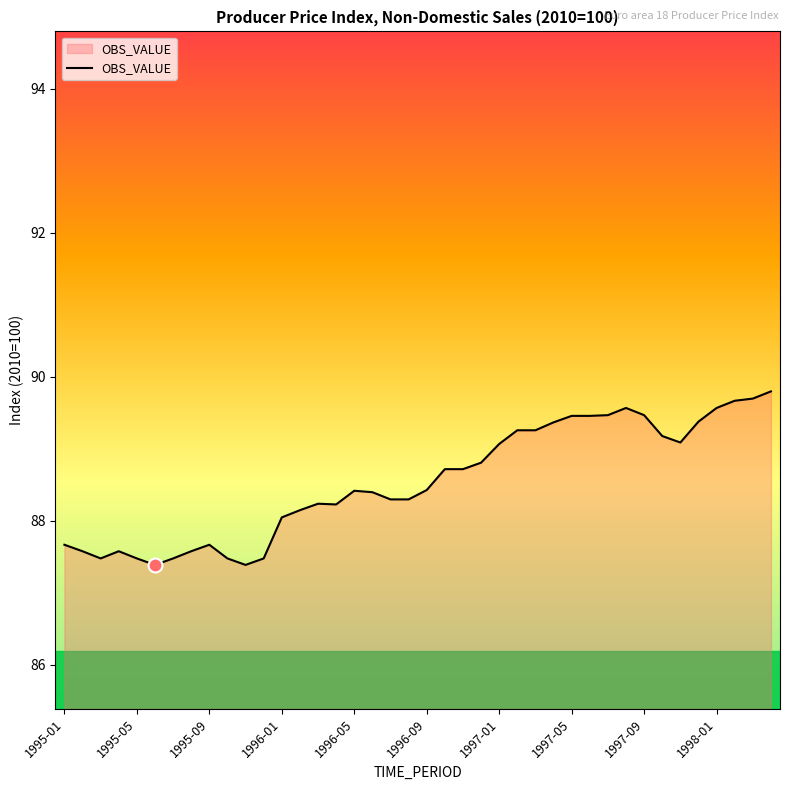

What is the maximum value shown in the chart?

89.8